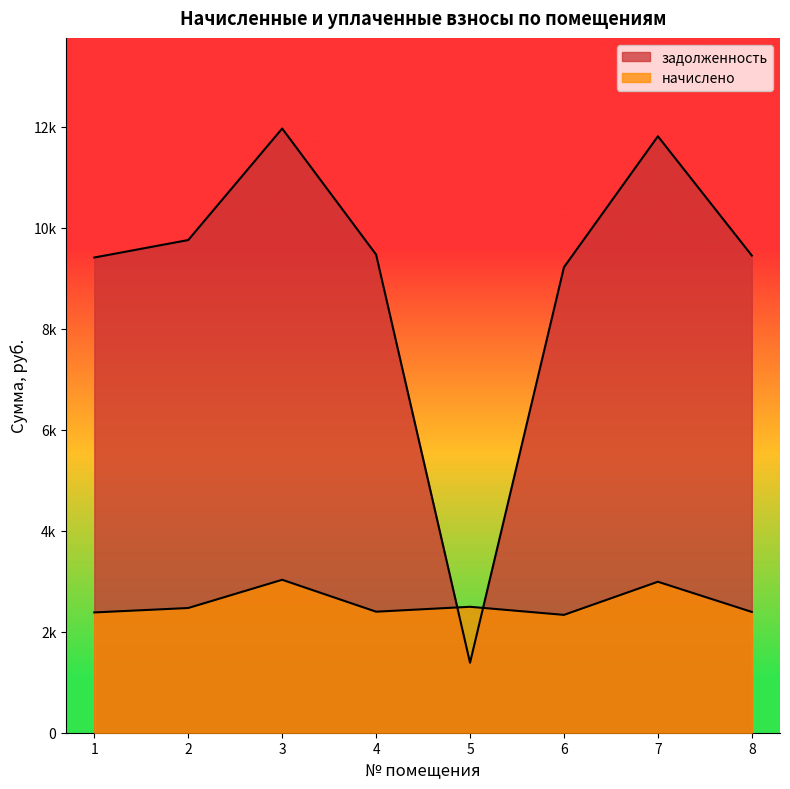

Rank the series by their average value, from lowest to highest.

начислено, задолженность